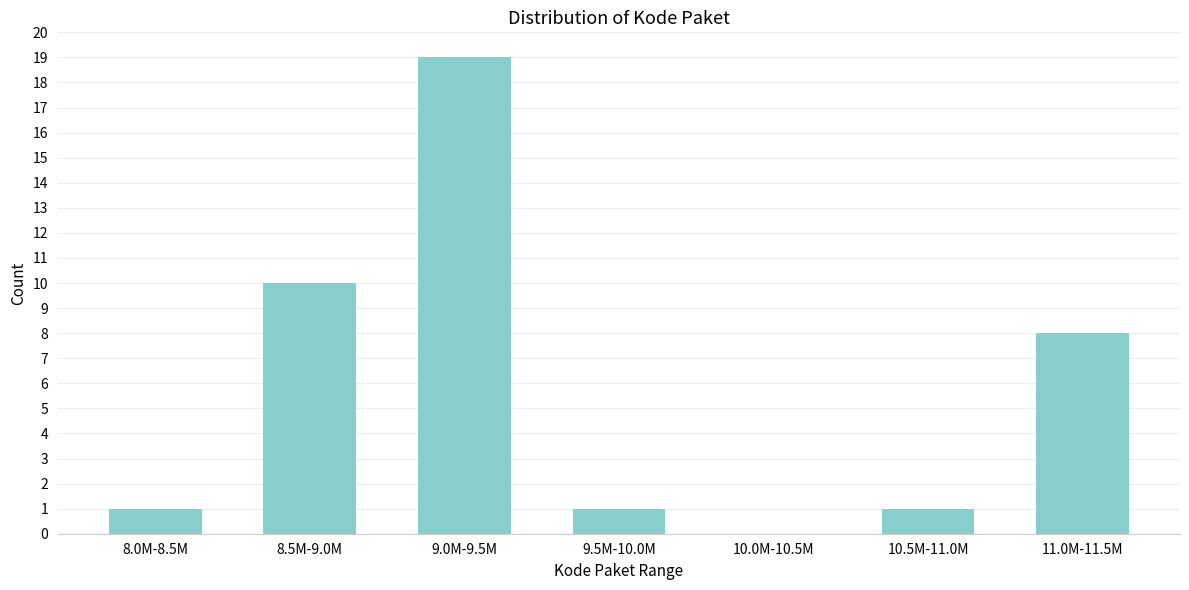

Reading left to right, extract all data points from this chart.

8.0M-8.5M=1	8.5M-9.0M=10	9.0M-9.5M=19	9.5M-10.0M=1	10.0M-10.5M=0	10.5M-11.0M=1	11.0M-11.5M=8